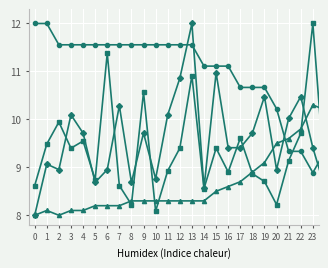

What is the minimum value shown in the chart?

8.0